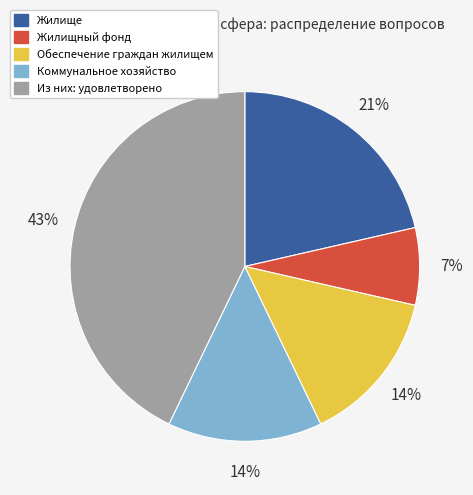

How many segments does this pie chart have?

5